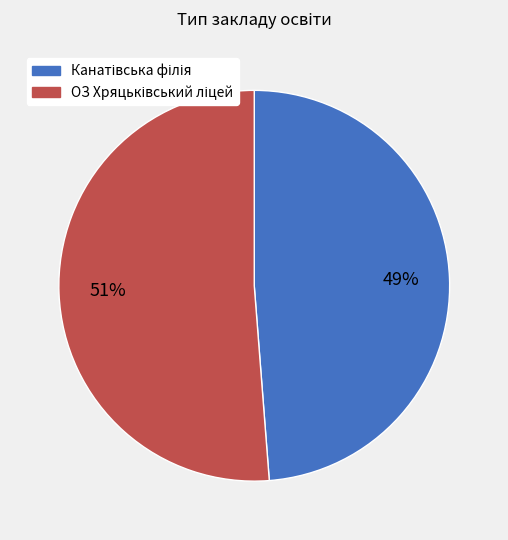

To the nearest percent, what is the average slice percentage?

50%